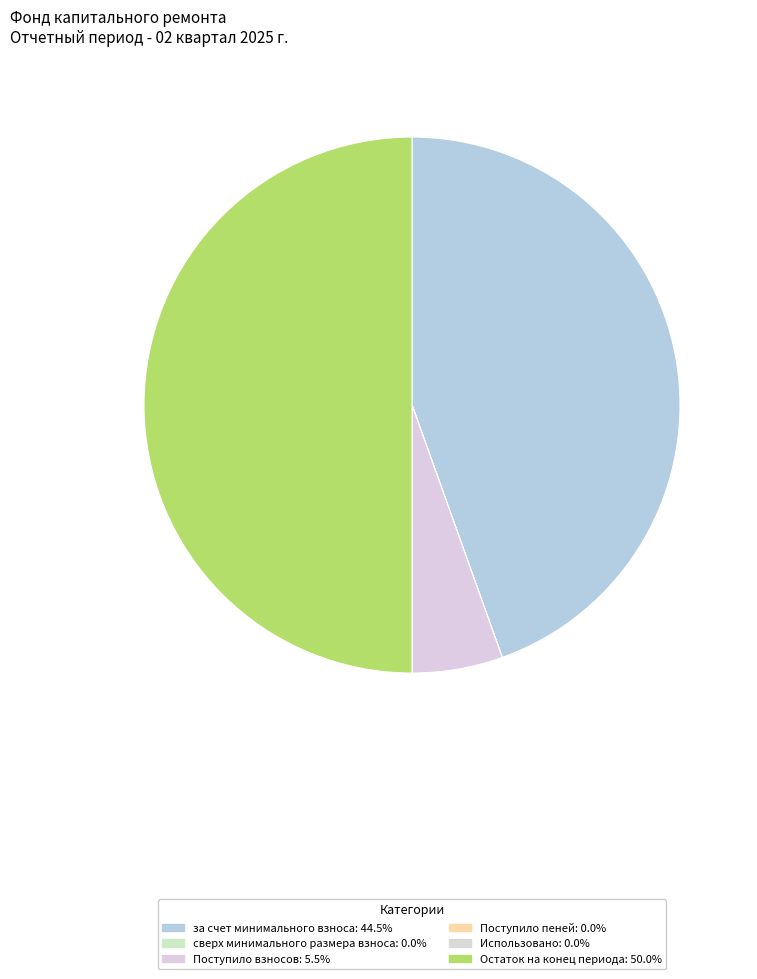

What is the change in value from за счет минимального взноса to Поступило пеней?

-889.2